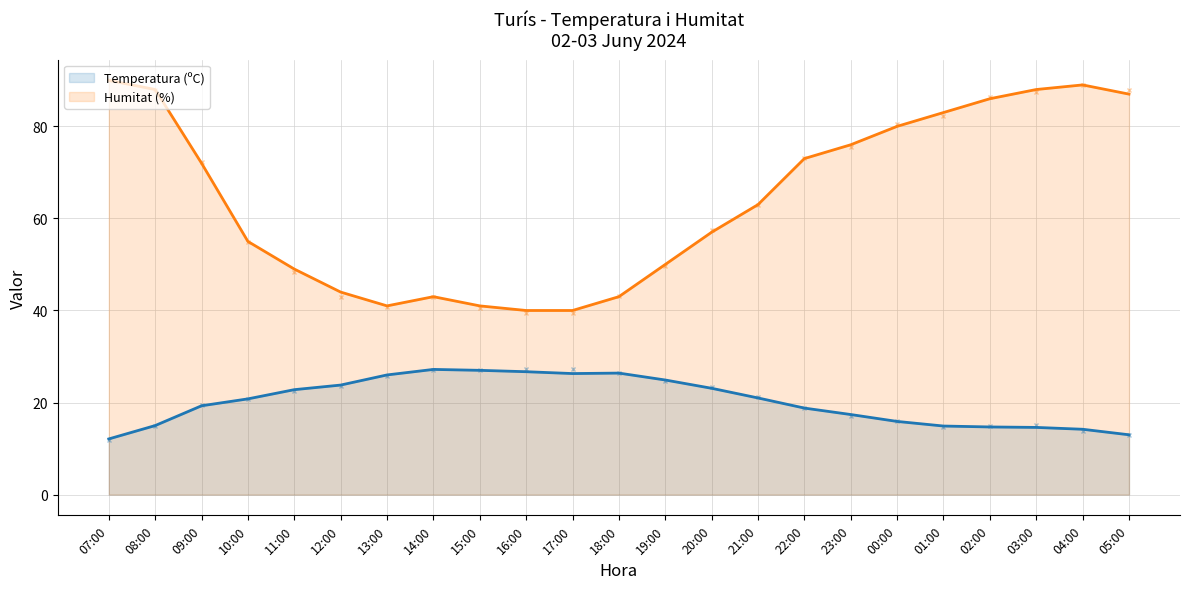

List the series in order of their peak value, highest first.

Humitat (%) (line), Temperatura (ºC) (line)